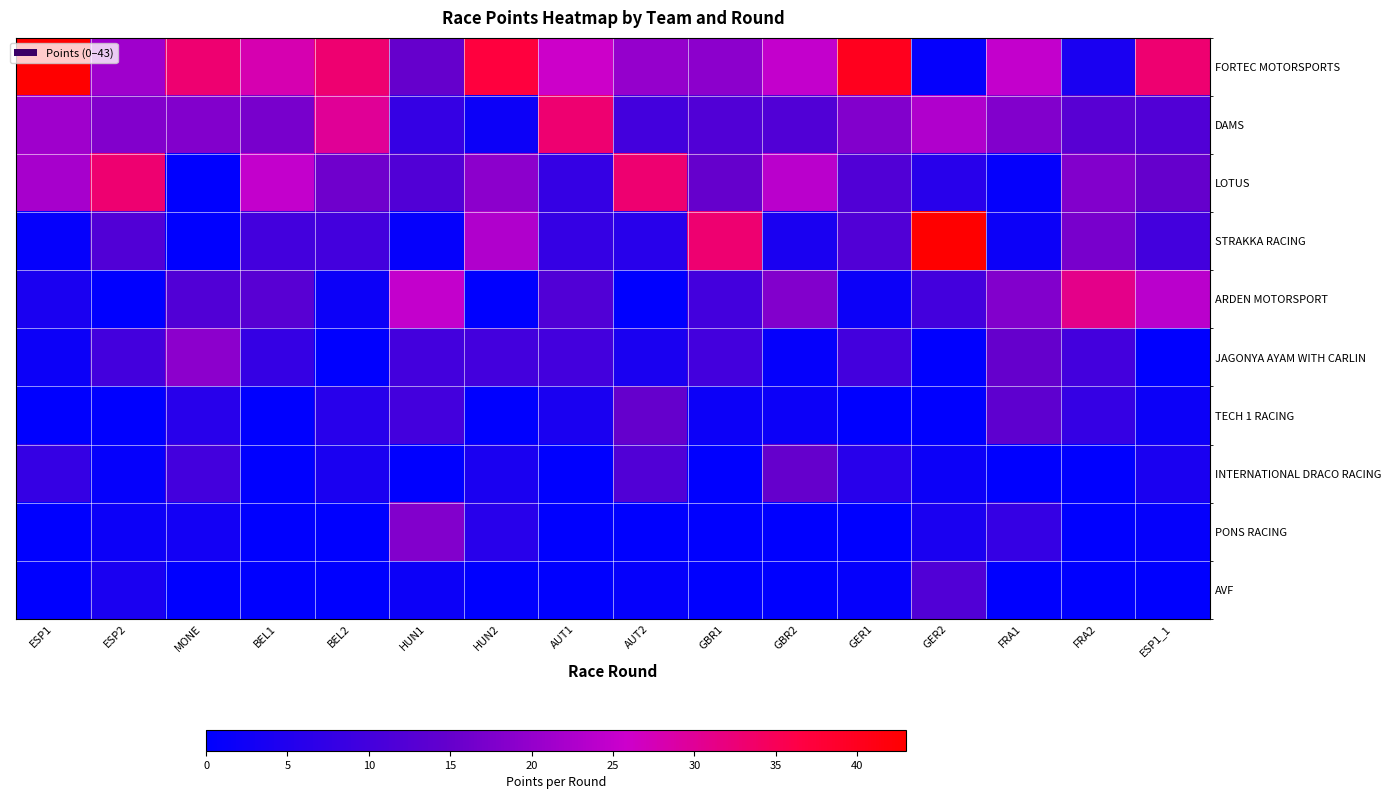

List the series in order of their peak value, highest first.

FORTEC MOTORSPORTS, STRAKKA RACING, DAMS, LOTUS, ARDEN MOTORSPORT, JAGONYA AYAM WITH CARLIN, PONS RACING, TECH 1 RACING, INTERNATIONAL DRACO RACING, AVF